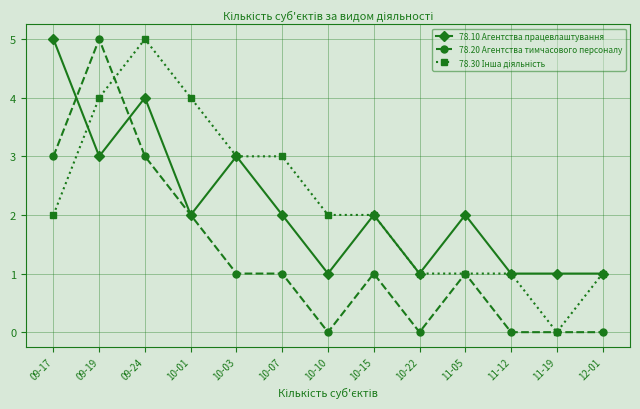

What position from the right is 11-12?

3